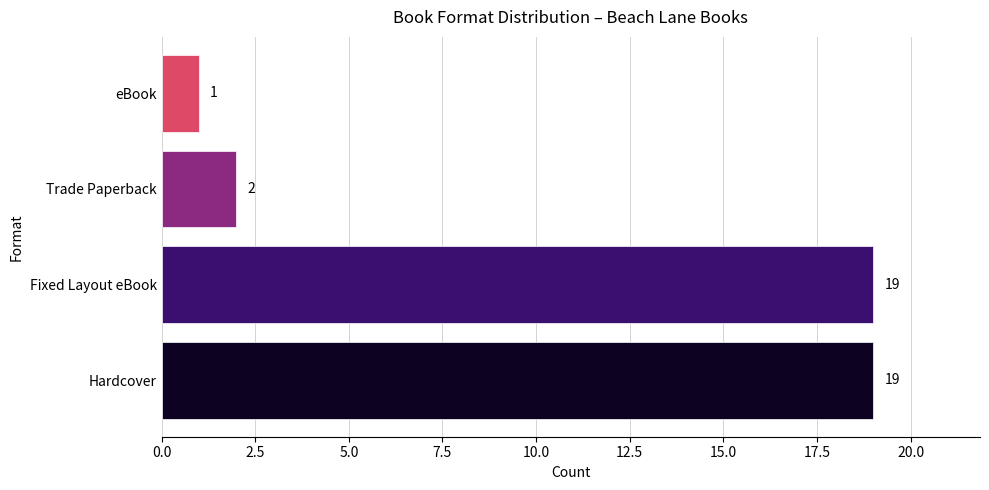

What is the average value?

10